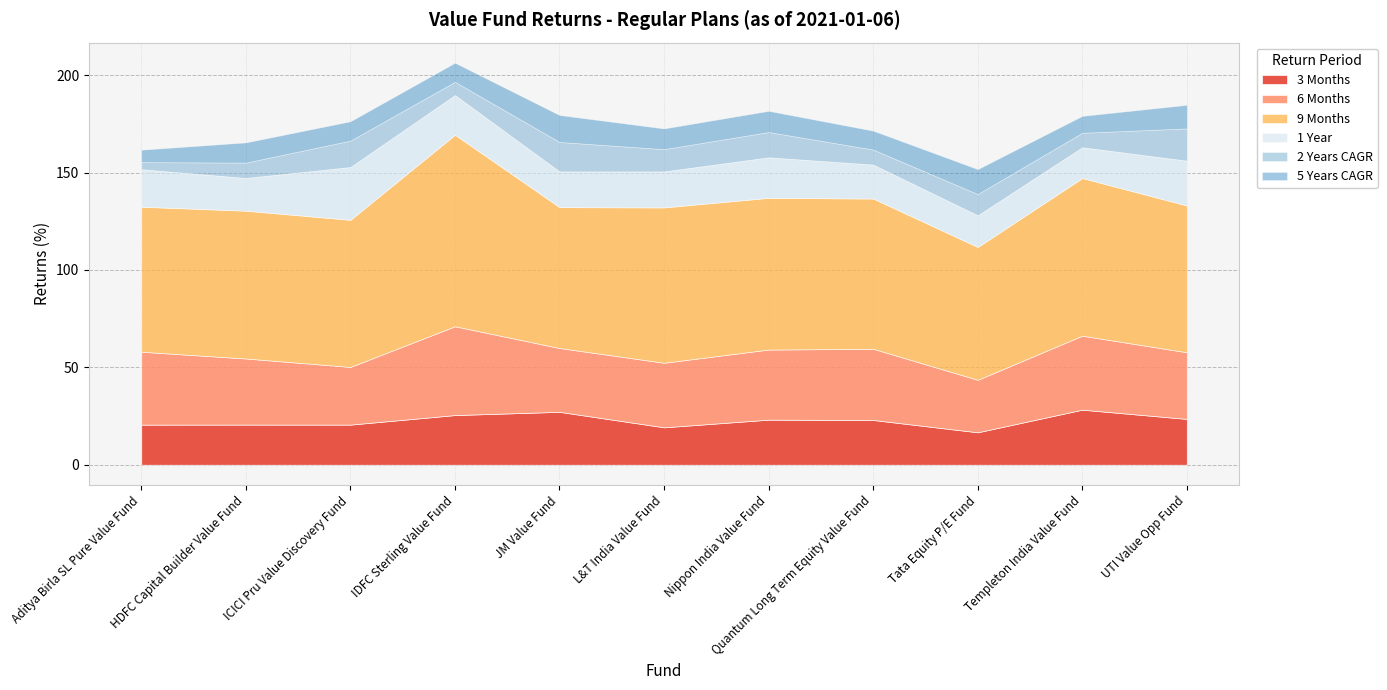

Is the value of 3 Months at ICICI Pru Value Discovery Fund greater than the value of 5 Years CAGR at ICICI Pru Value Discovery Fund?

Yes